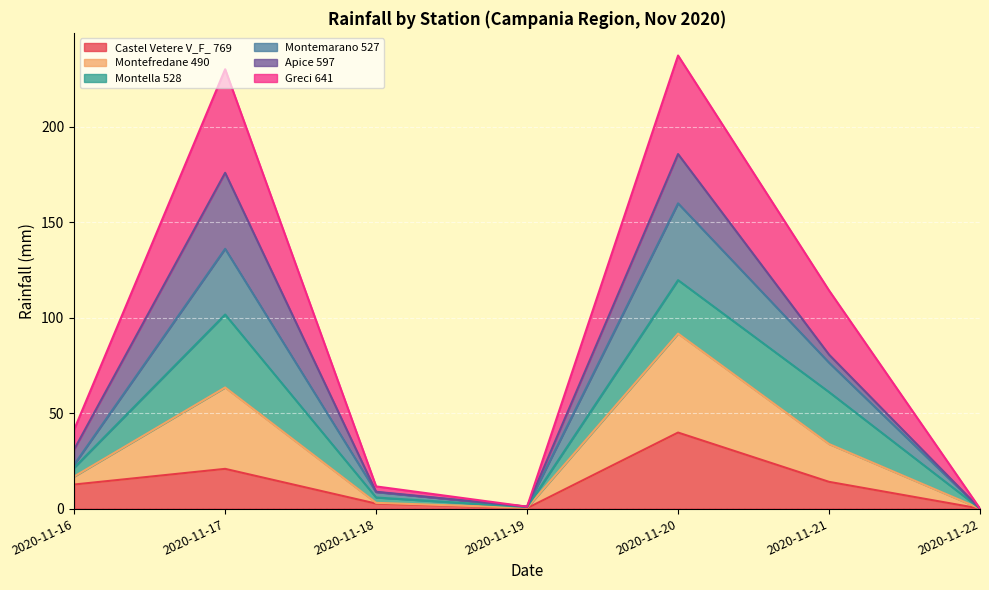

The Castel Vetere V_F_ 769 series shows 39.8 at 2020-11-20. True or false?

True